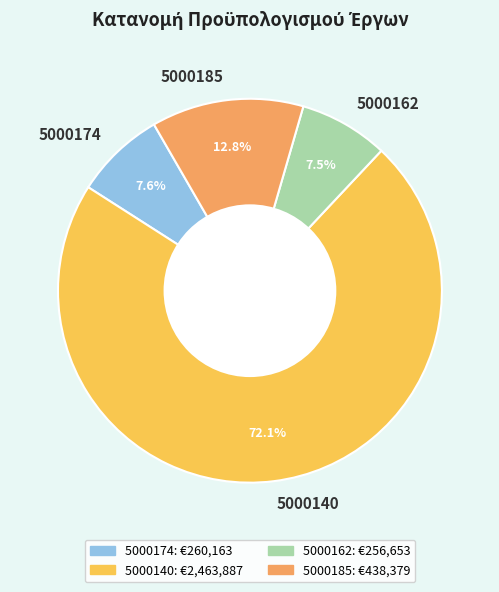

How many segments does this pie chart have?

4